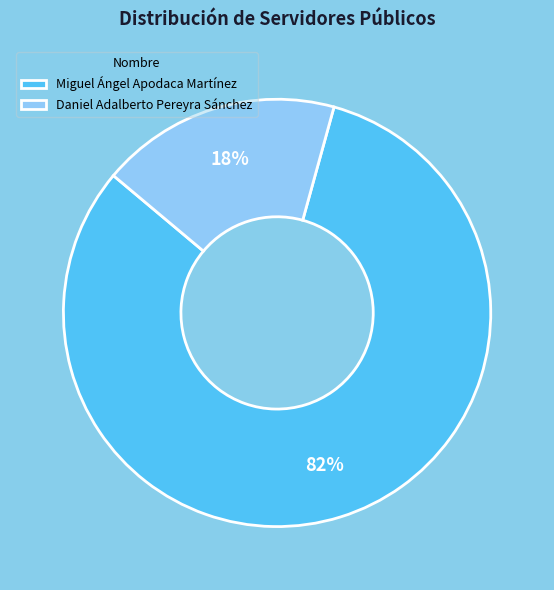

What is the largest slice in the pie chart?

Miguel Ángel Apodaca Martínez